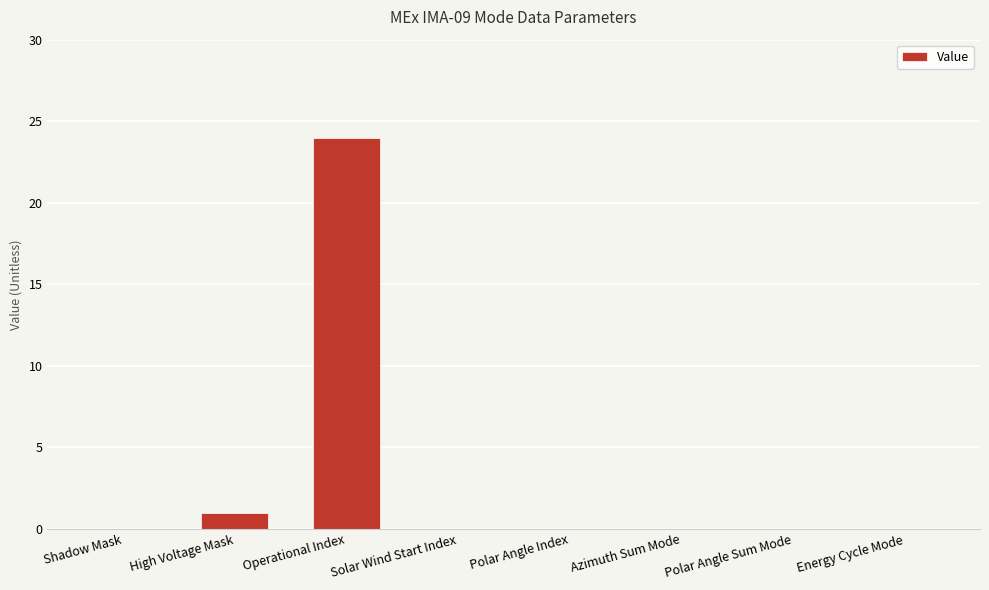

Which label corresponds to the largest value in the chart?

Operational Index